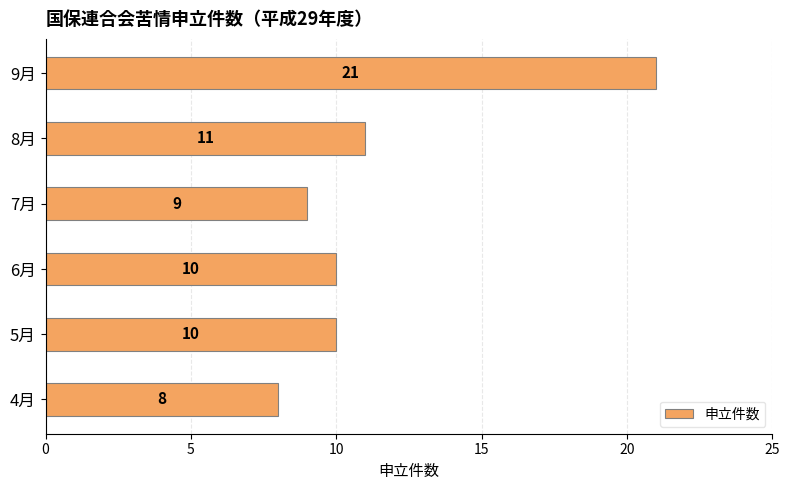

Are the bars grouped side by side (vs. stacked)?

No